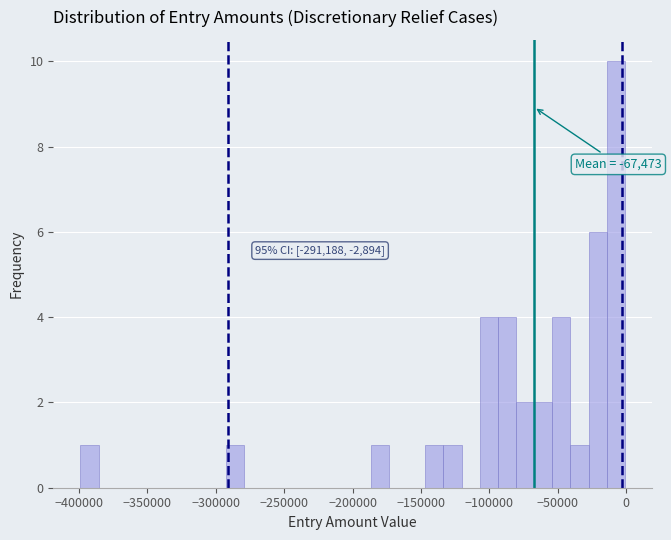

Around what value on the x-axis is the tallest bar? Give the approximate position of its centre, as read against the axis.

-10000